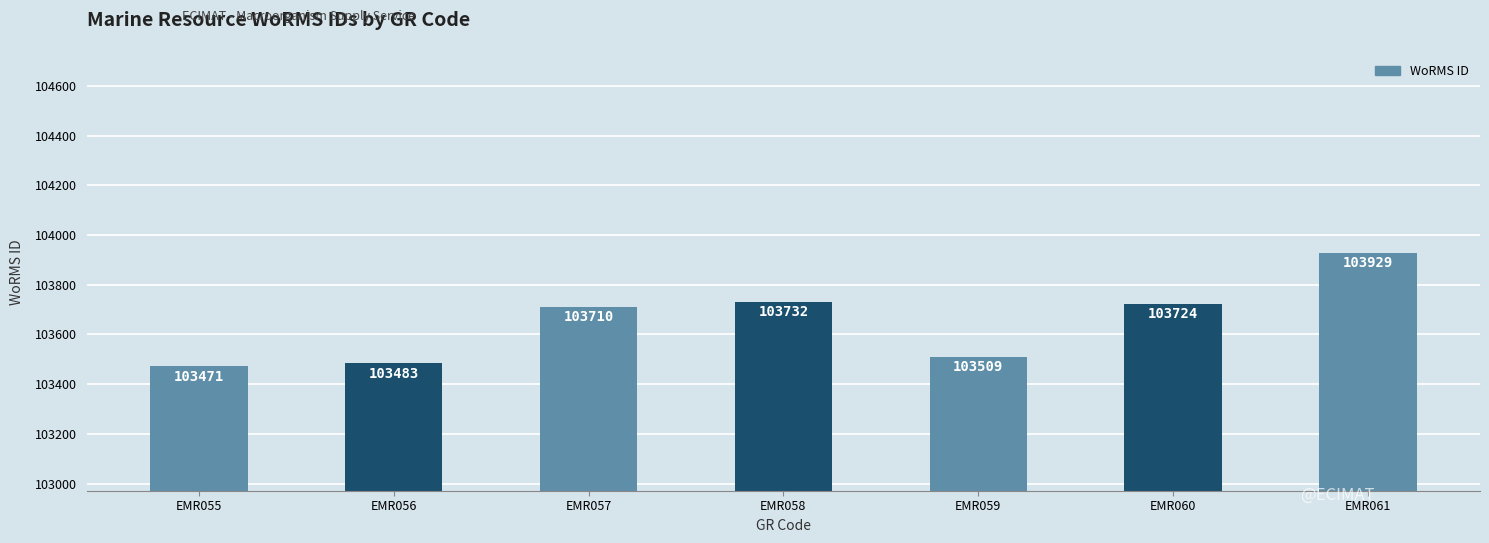

What is the value of the 6th bar from the left?

103724